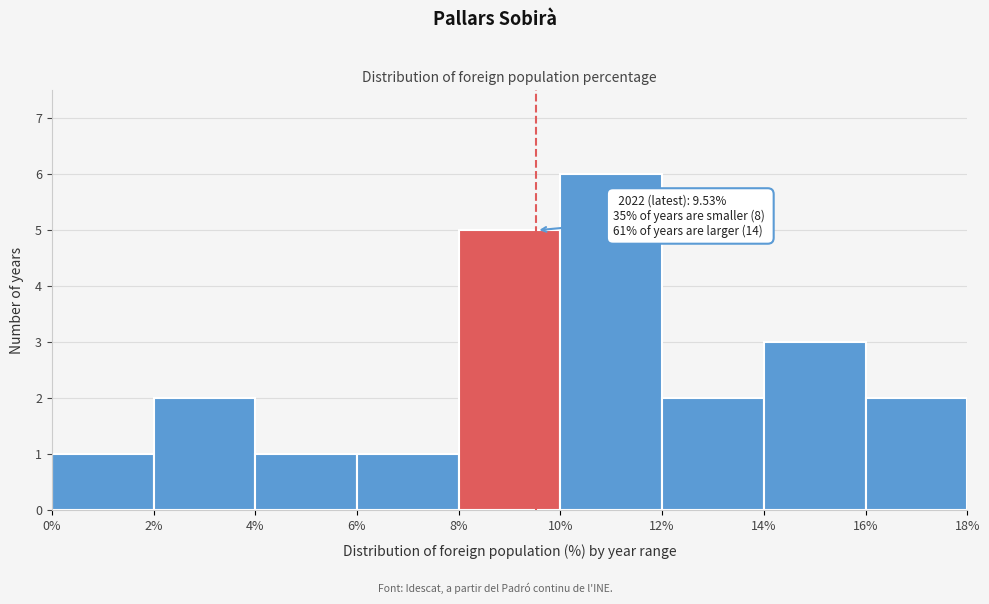

Over which range of the x-axis is the bar tallest?

10% to 12%